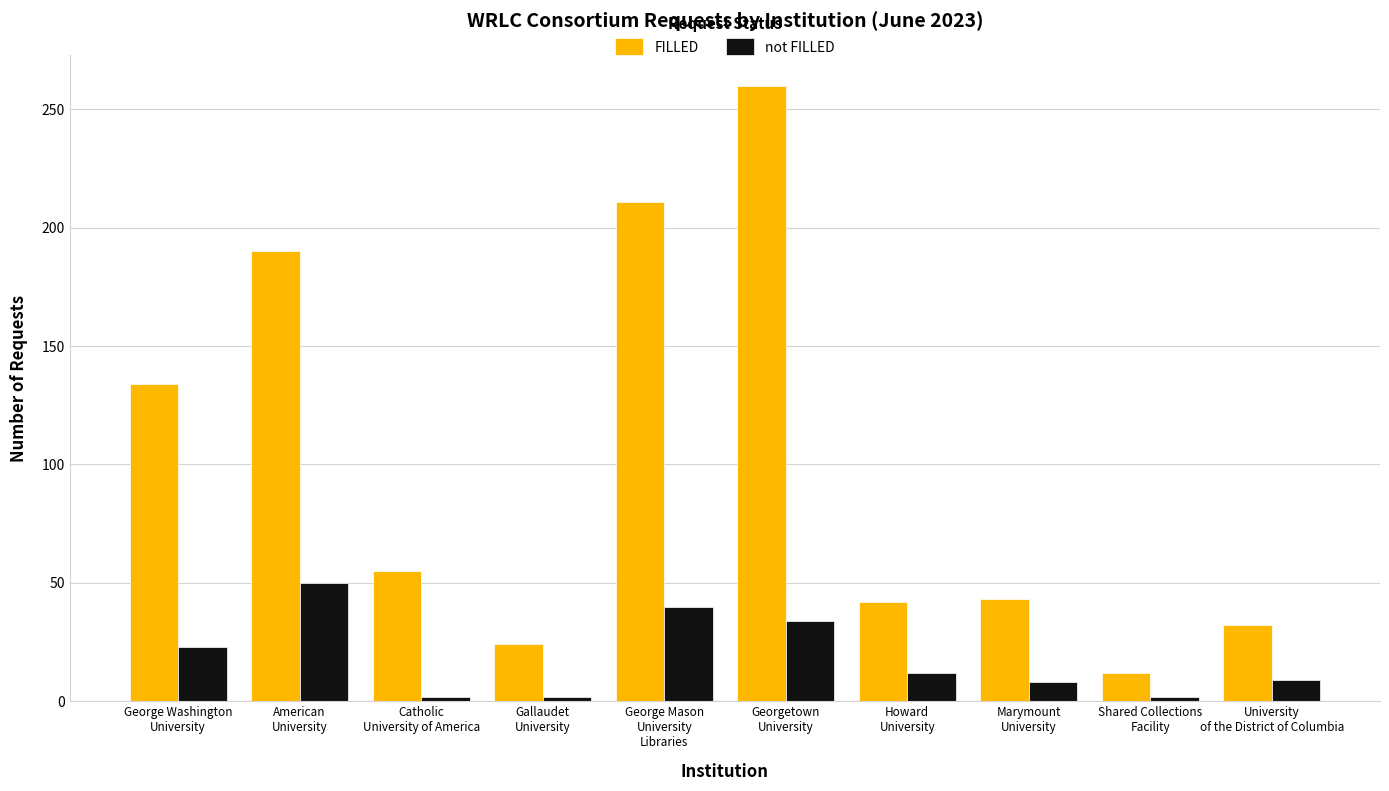

What is the value of the FILLED bar at the 6th from the left?

260